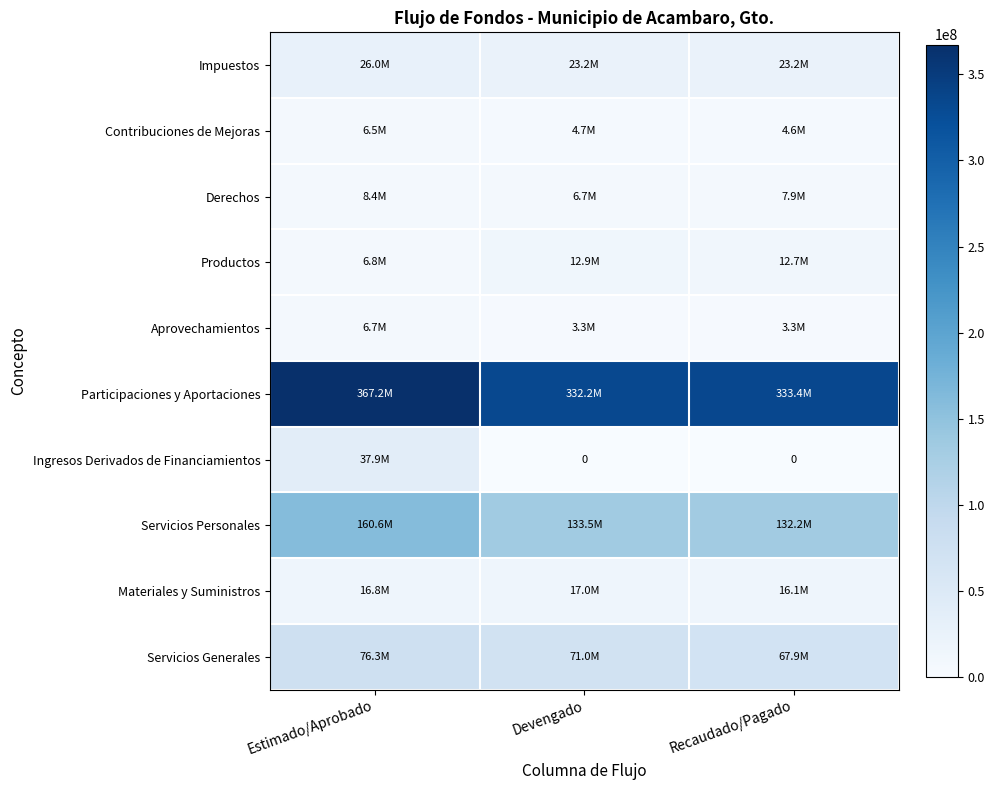

What is the difference between the Servicios Personales values at Recaudado/Pagado and Devengado?

1243658.1